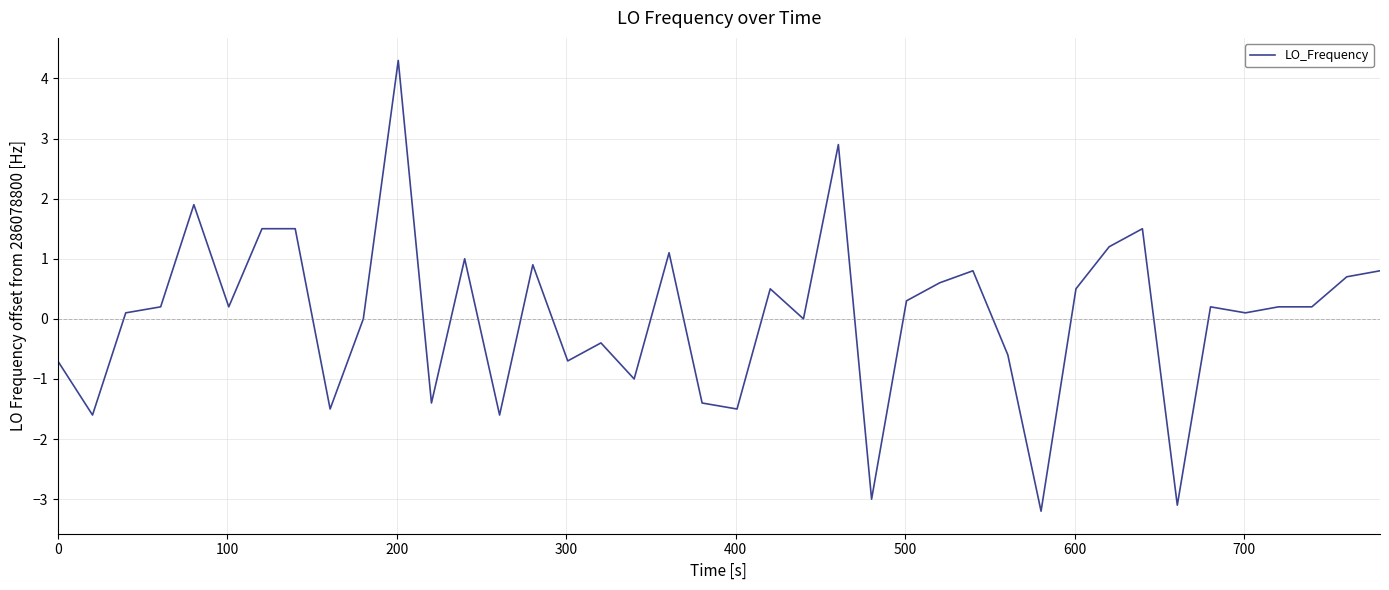

Reading left to right, list all the values displayed in this chart.

-0.7	-1.6	0.1	0.2	1.9	0.2	1.5	1.5	-1.5	0.0	4.3	-1.4	1.0	-1.6	0.9	-0.7	-0.4	-1.0	1.1	-1.4	-1.5	0.5	0.0	2.9	-3.0	0.3	0.6	0.8	-0.6	-3.2	0.5	1.2	1.5	-3.1	0.2	0.1	0.2	0.2	0.7	0.8